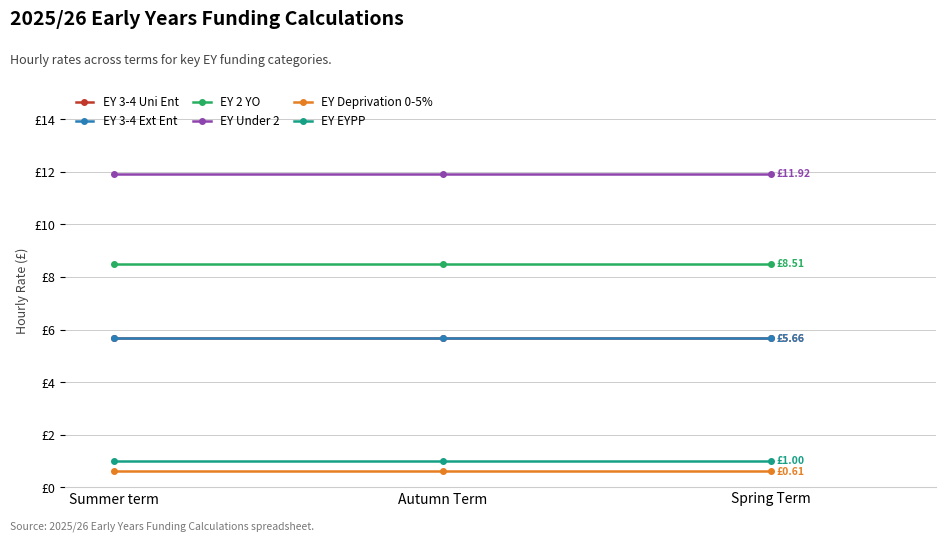

What position from the left is Autumn Term?

2